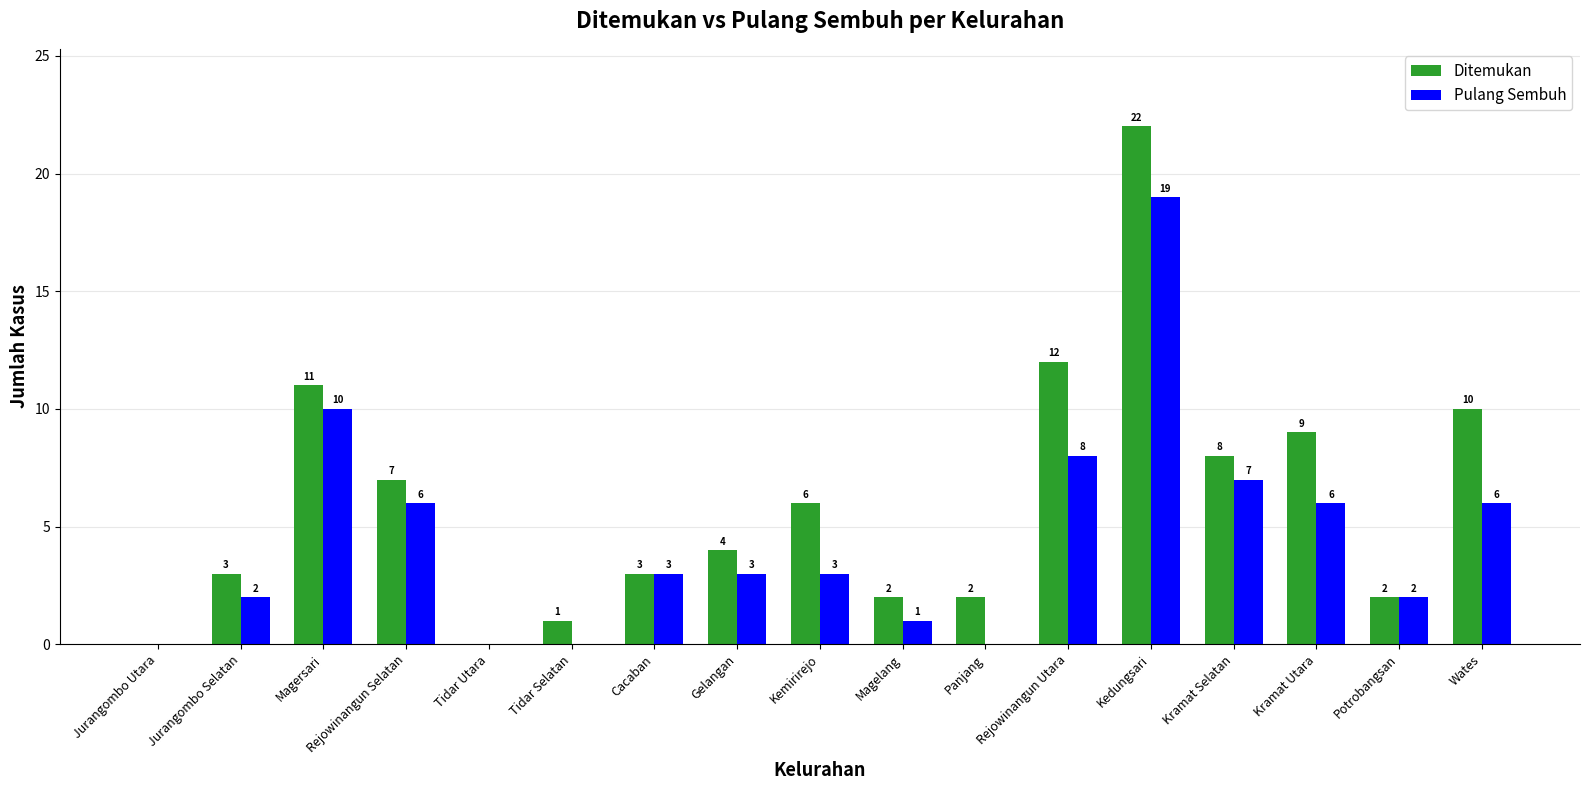

Where does the Pulang Sembuh series first go above 3?

Magersari